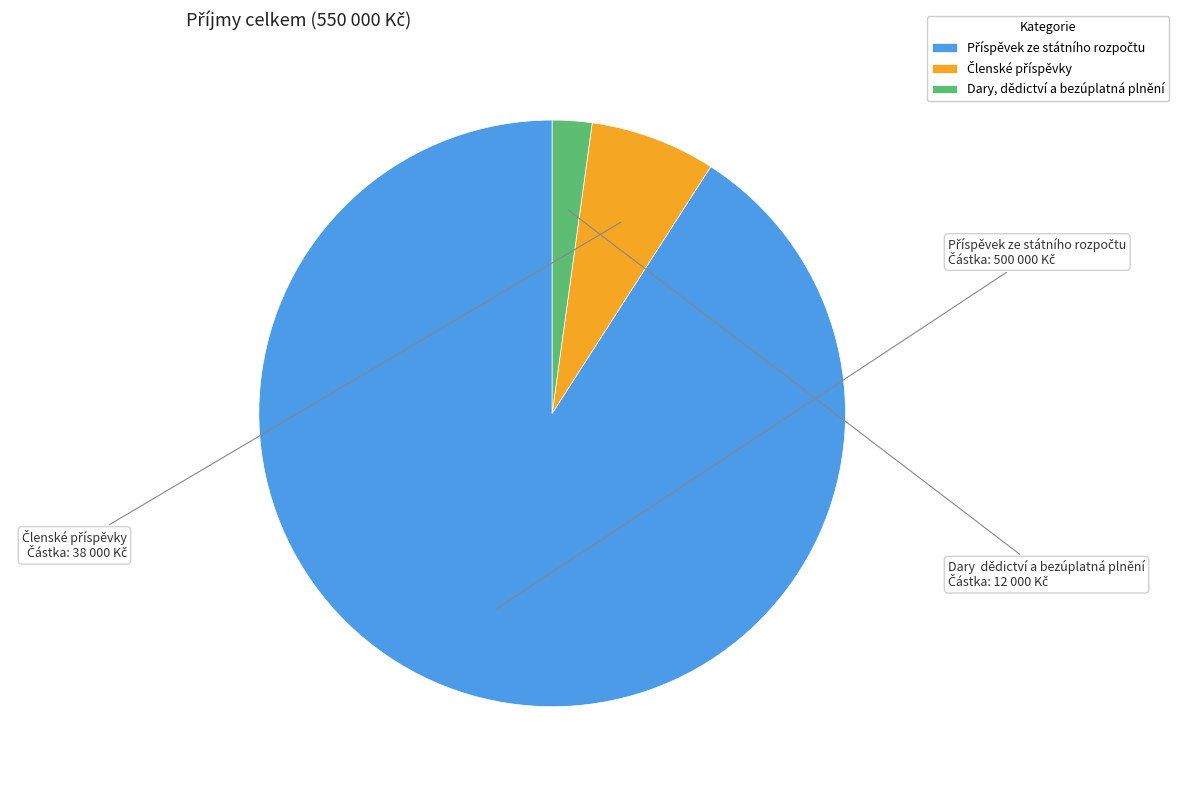

Which slice is the smallest?

Dary, dědictví a bezúplatná plnění